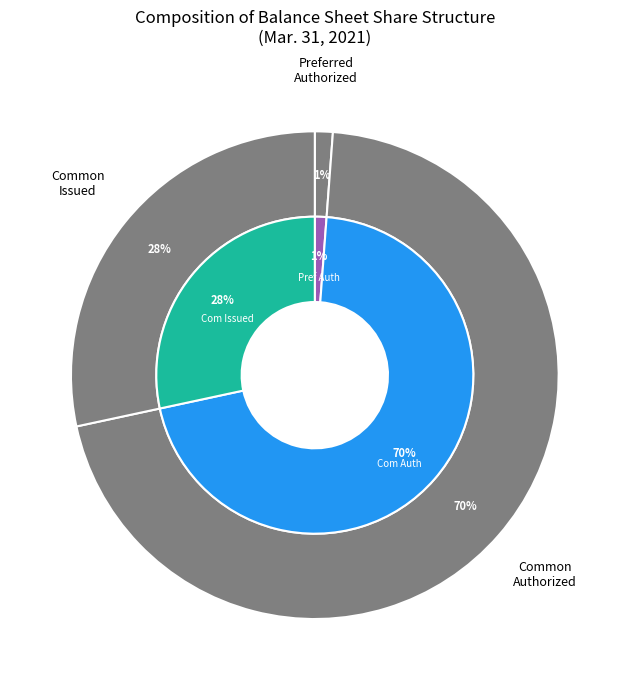

What is the smallest slice in the pie chart?

Preferred stock authorized